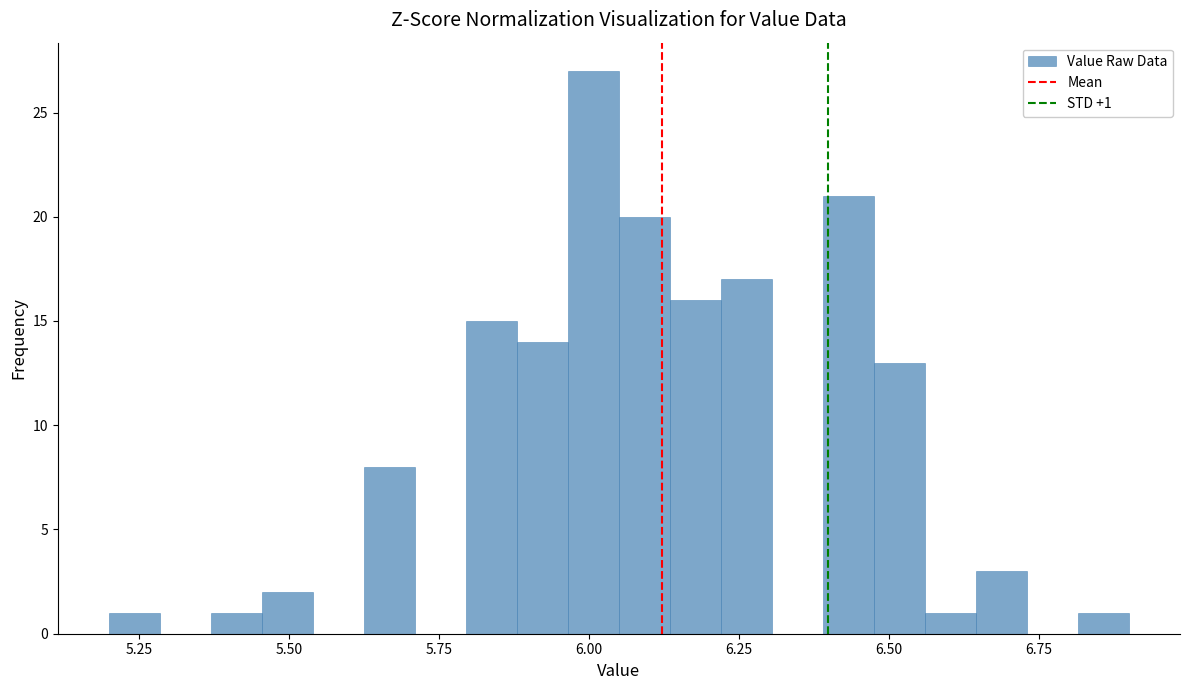

Read against the x-axis, roughly where is the centre of the tallest bar?

6.00